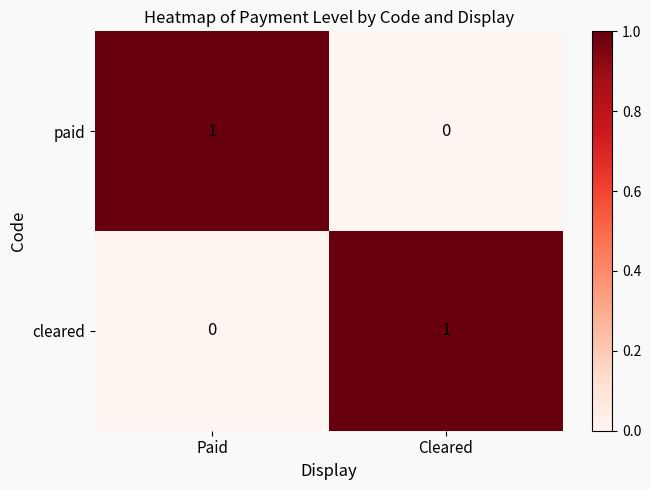

Where is paid nearest to the value 0?

Cleared